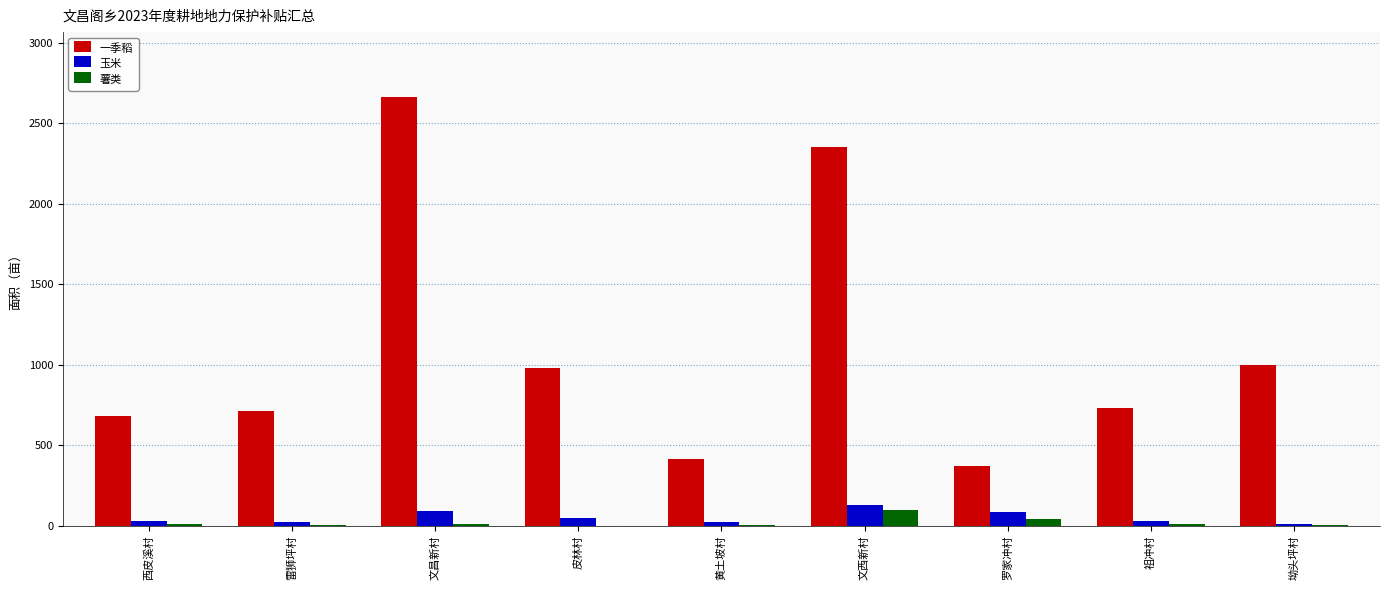

Does the chart contain stacked bars?

No